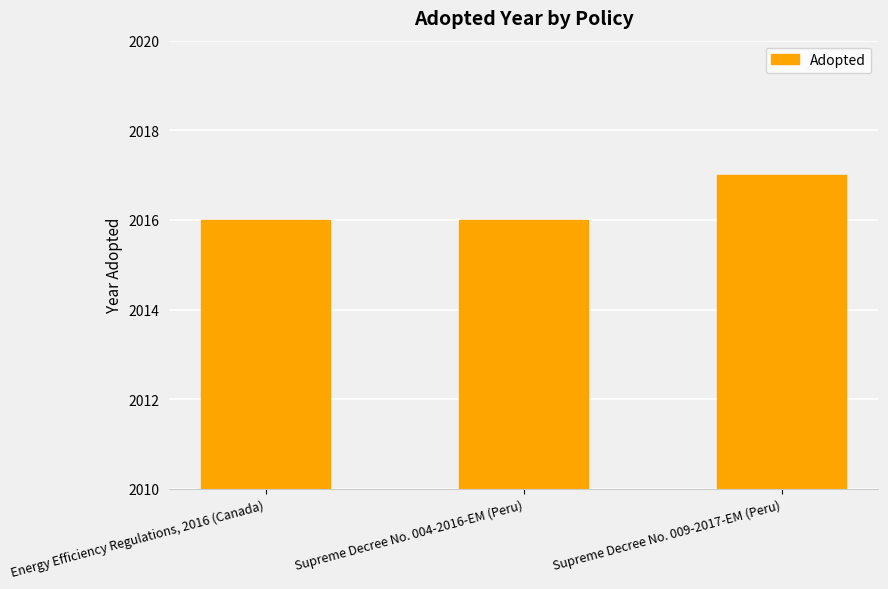

The chart shows a value of 2016 at Supreme Decree No. 004-2016-EM (Peru). True or false?

True